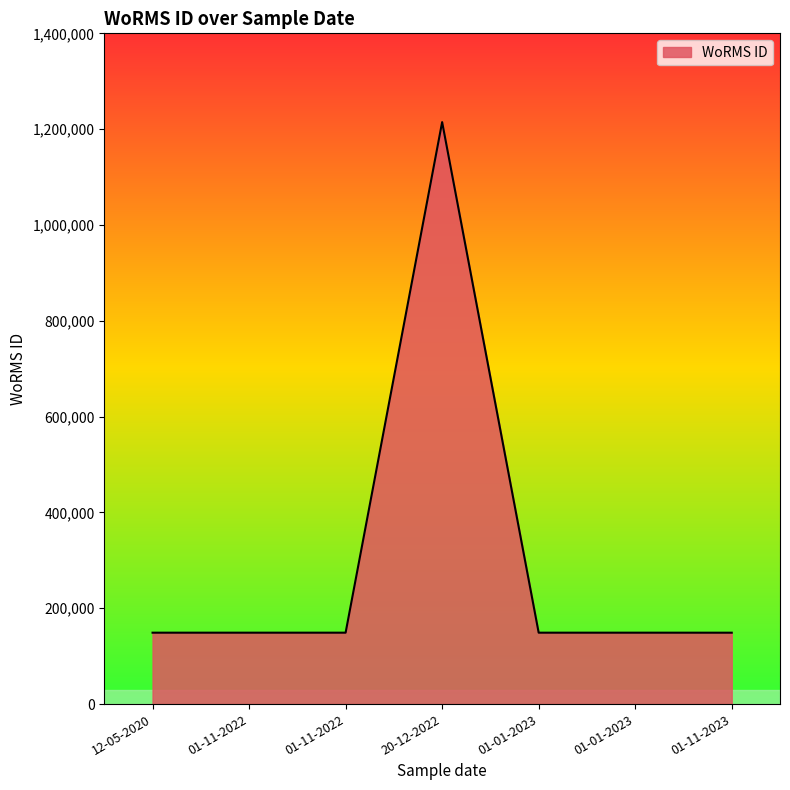

How many lines are shown in the chart?

1